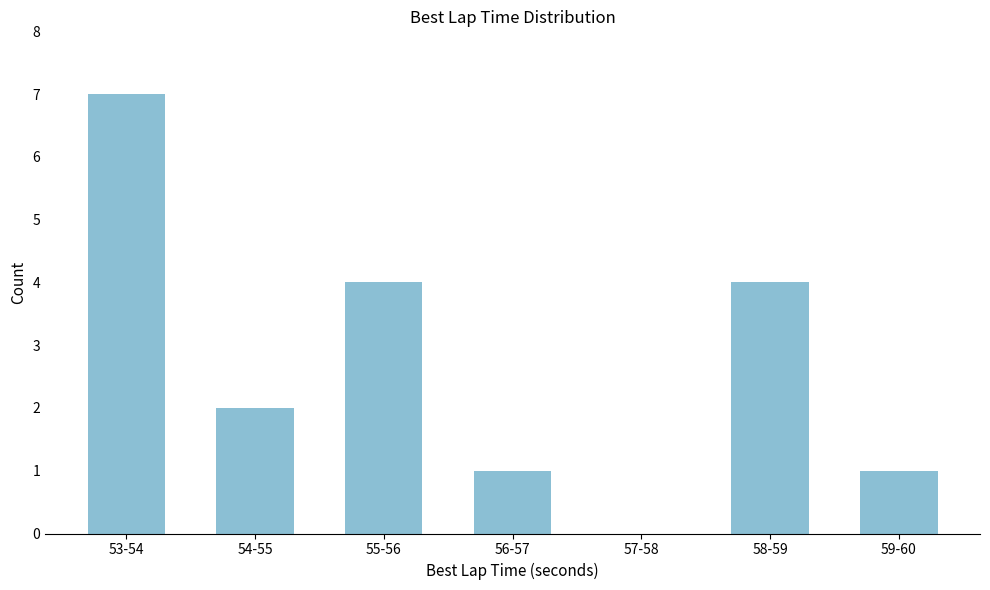

Reading left to right, transcribe all the data shown in this chart.

53-54=7	54-55=2	55-56=4	56-57=1	57-58=0	58-59=4	59-60=1